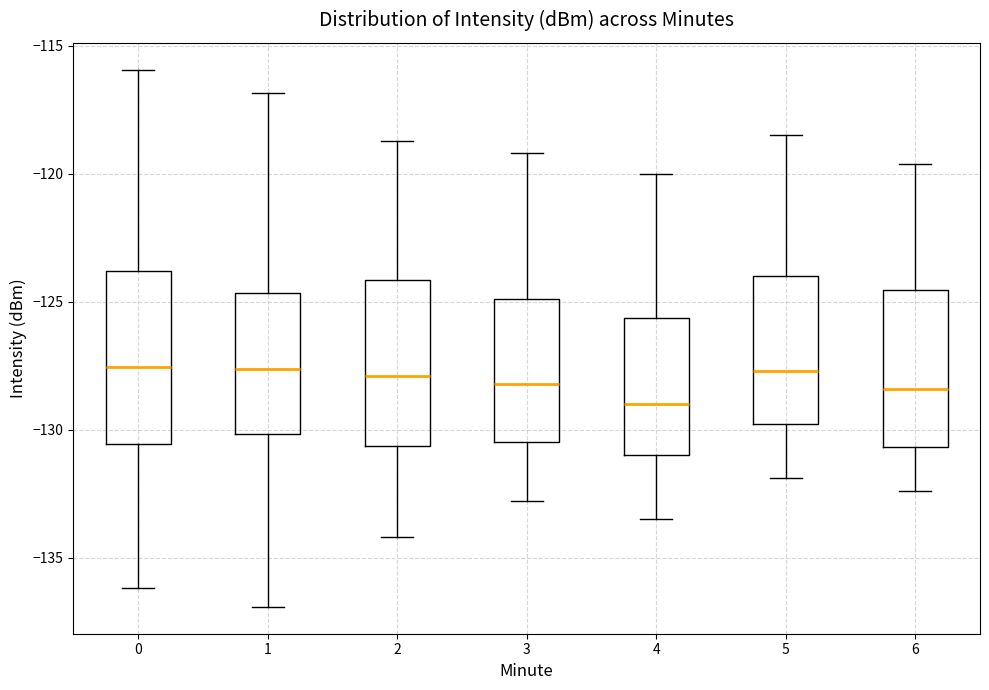

Reading left to right, read every box against the y-axis: the position of its median line, the range the box covers, and the ends of its whiskers. The values are not printed on the chart, so give them approximately, as read against the axis.

0: median -127.5, box -130.5 to -124.0, whiskers -136.0 to -116.0
1: median -127.5, box -130.0 to -124.5, whiskers -137.0 to -117.0
2: median -128.0, box -130.5 to -124.0, whiskers -134.0 to -118.5
3: median -128.0, box -130.5 to -125.0, whiskers -133.0 to -119.0
4: median -129.0, box -131.0 to -125.5, whiskers -133.5 to -120.0
5: median -127.5, box -130.0 to -124.0, whiskers -132.0 to -118.5
6: median -128.5, box -130.5 to -124.5, whiskers -132.5 to -119.5